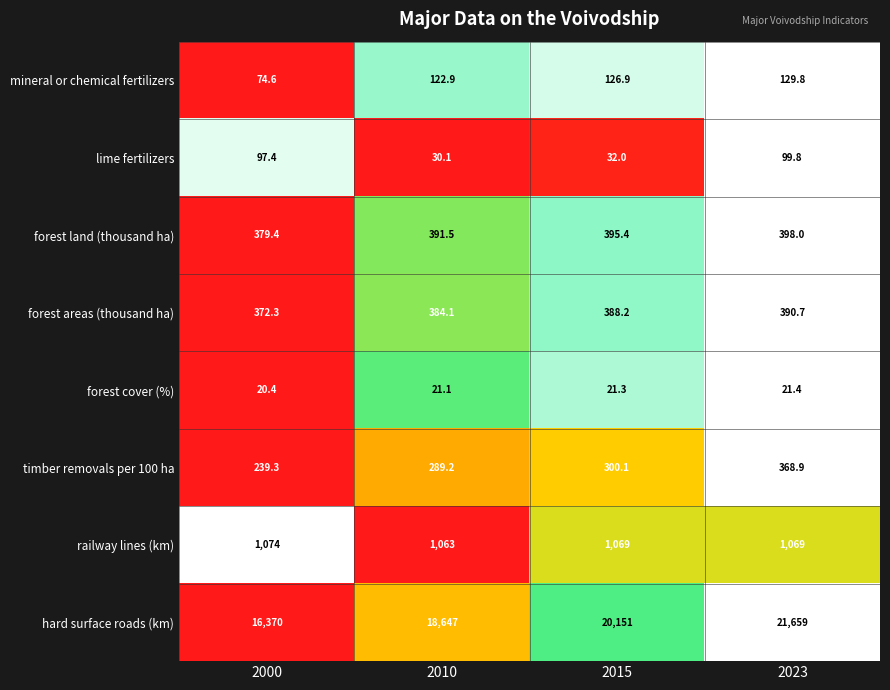

How many data points does each series have?

4